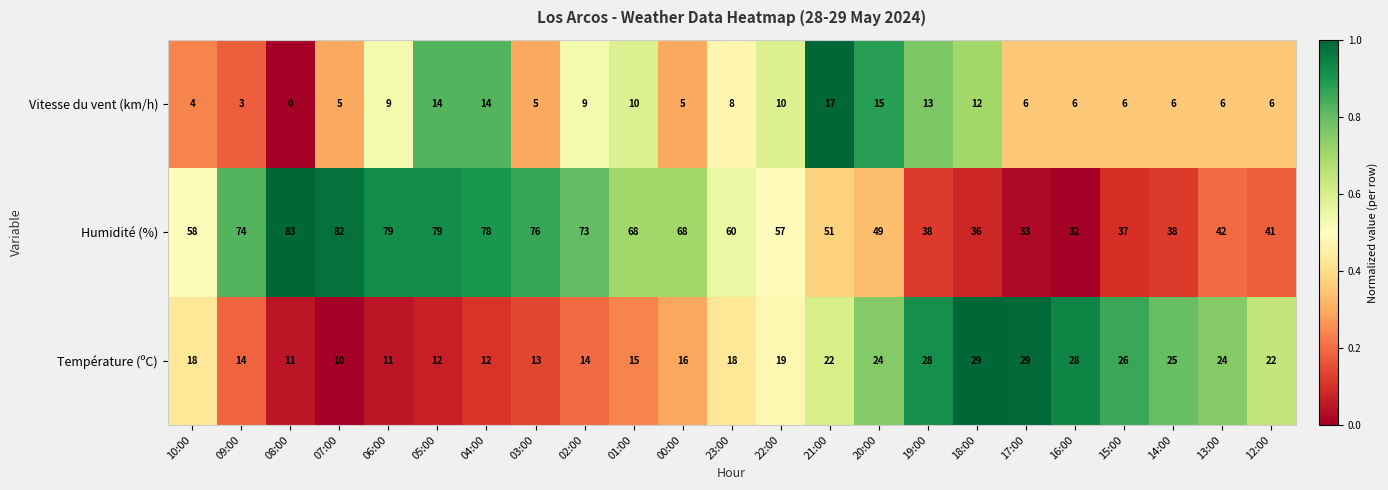

How many data points does each series have?

23